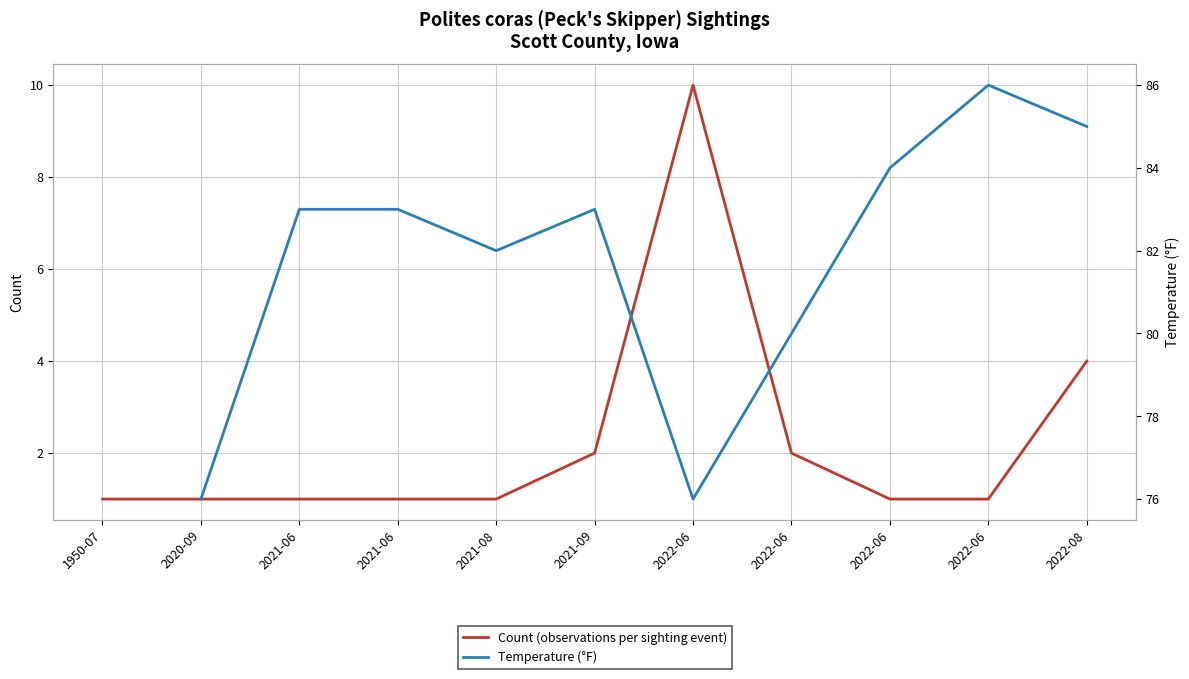

What is the sum of the Temperature (°F) values at 2021-08 and 2021-06?

165.0